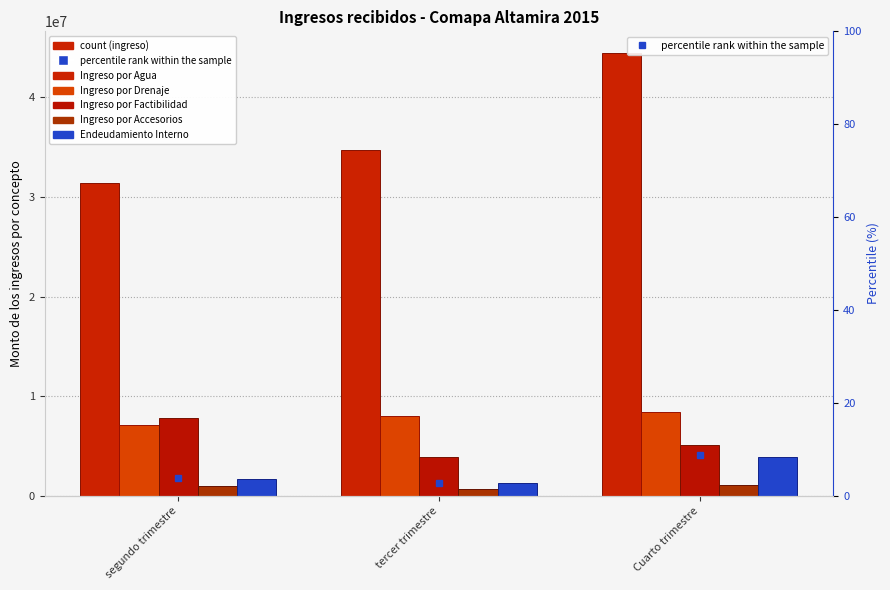

What are all the series names shown in the legend?

Ingreso por Agua, Ingreso por Drenaje, Ingreso por Factibilidad, Ingreso por Accesorios, Endeudamiento Interno